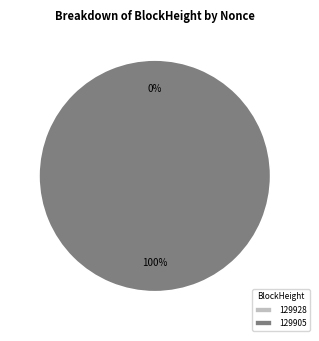

Which category accounts for the majority?

129905